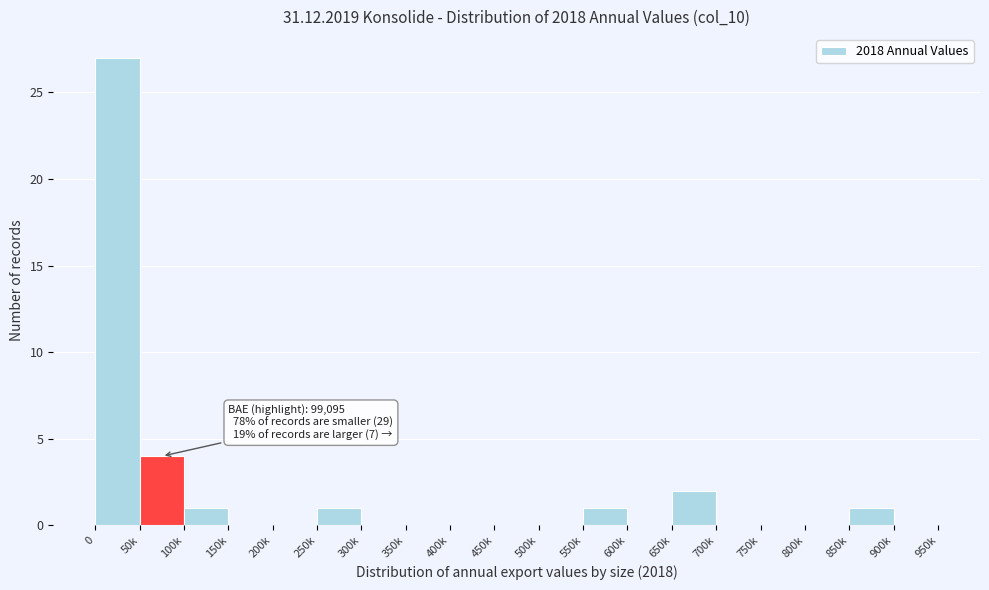

Reading left to right, what are all the values shown in this chart?

0=27	50k=4	100k=1	150k=0	200k=0	250k=1	300k=0	350k=0	400k=0	450k=0	500k=0	550k=1	600k=0	650k=2	700k=0	750k=0	800k=0	850k=1	900k=0